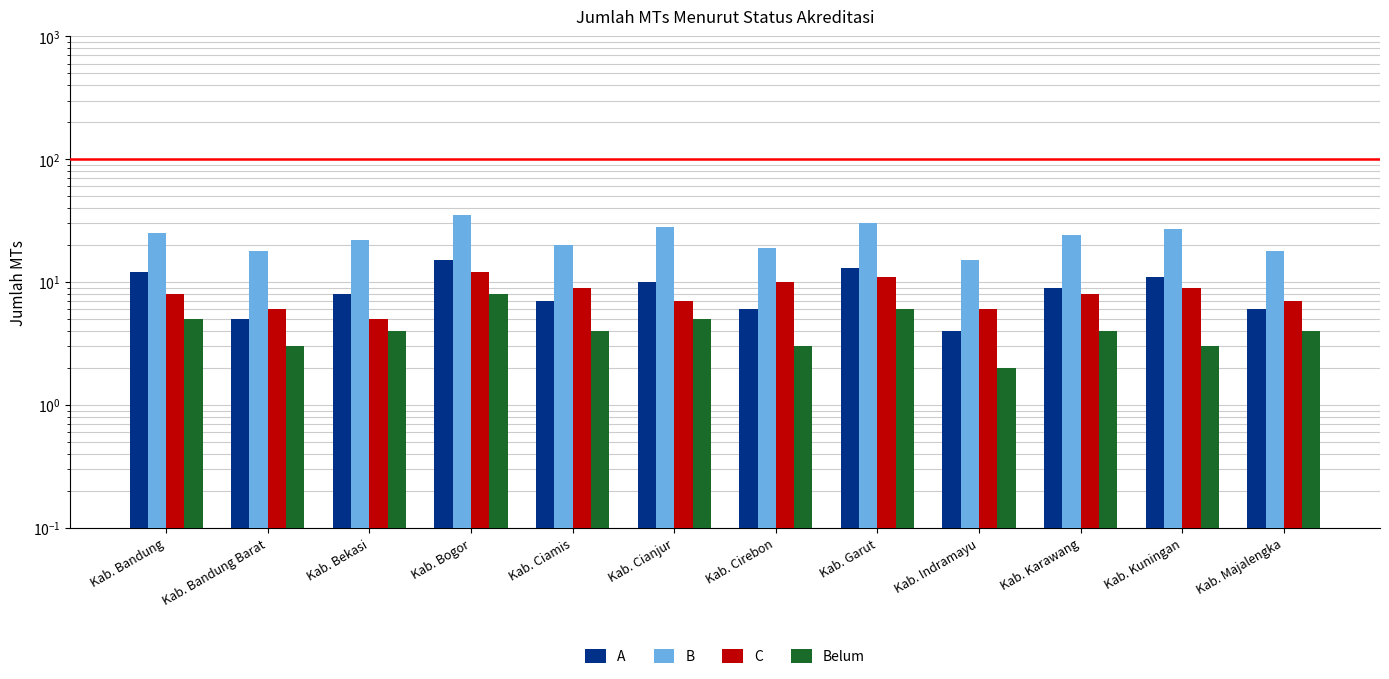

How many groups of bars are there?

12